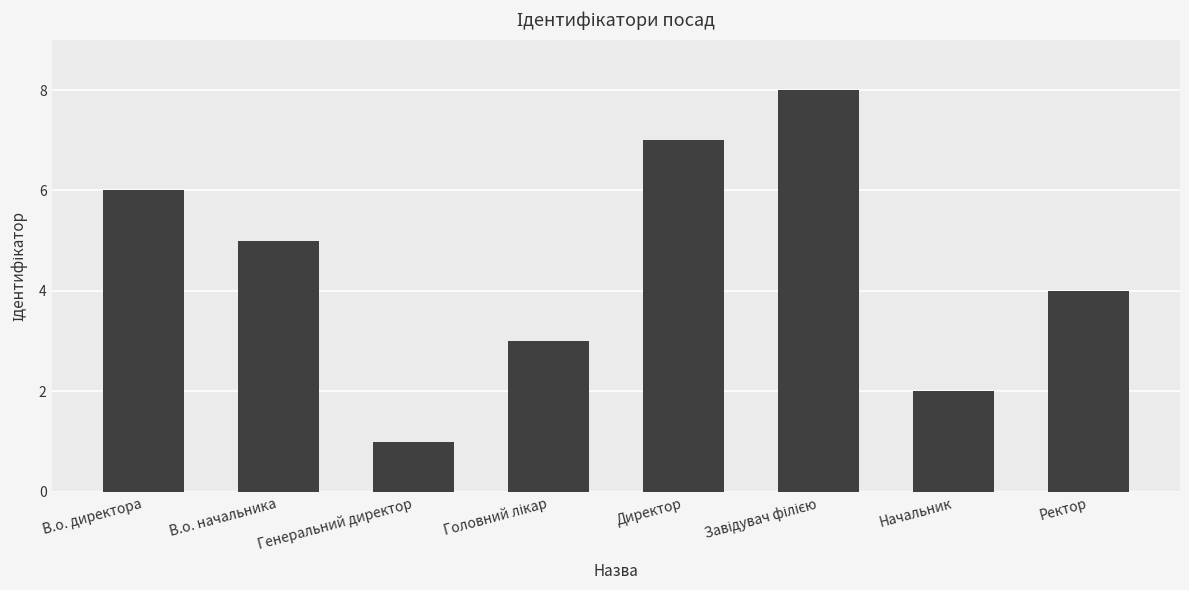

Between Генеральний директор and Ректор, which is larger?

Ректор